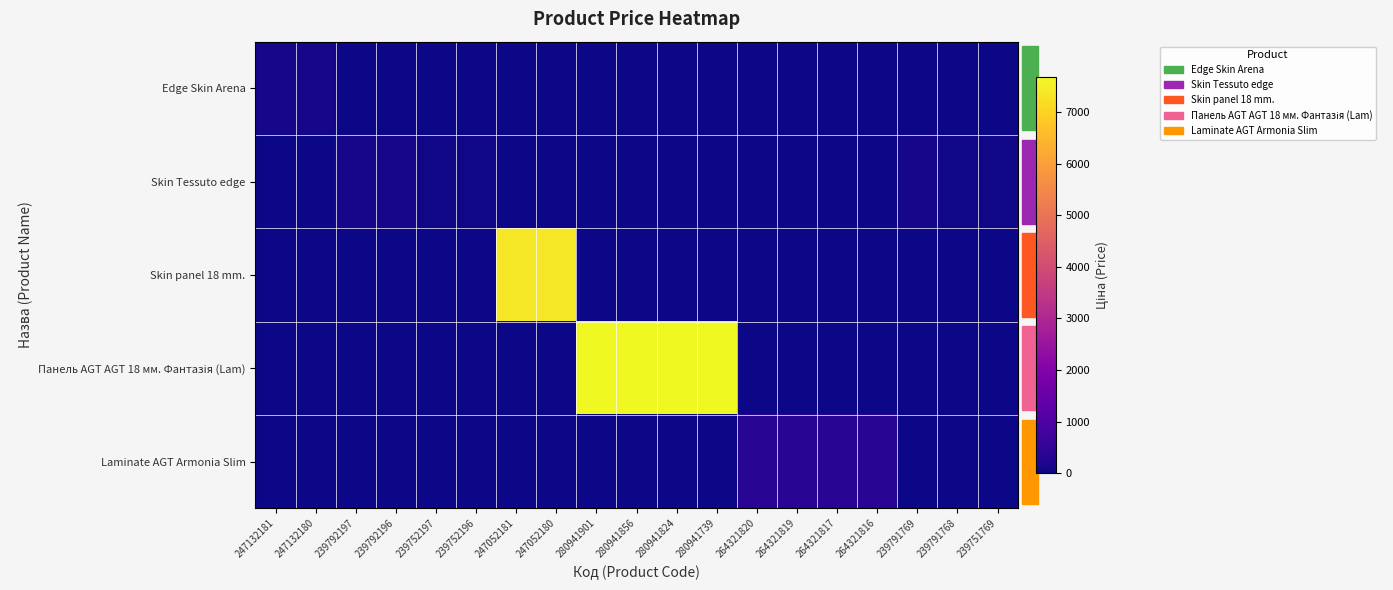

At which category is the sum across all series the highest?

280941901